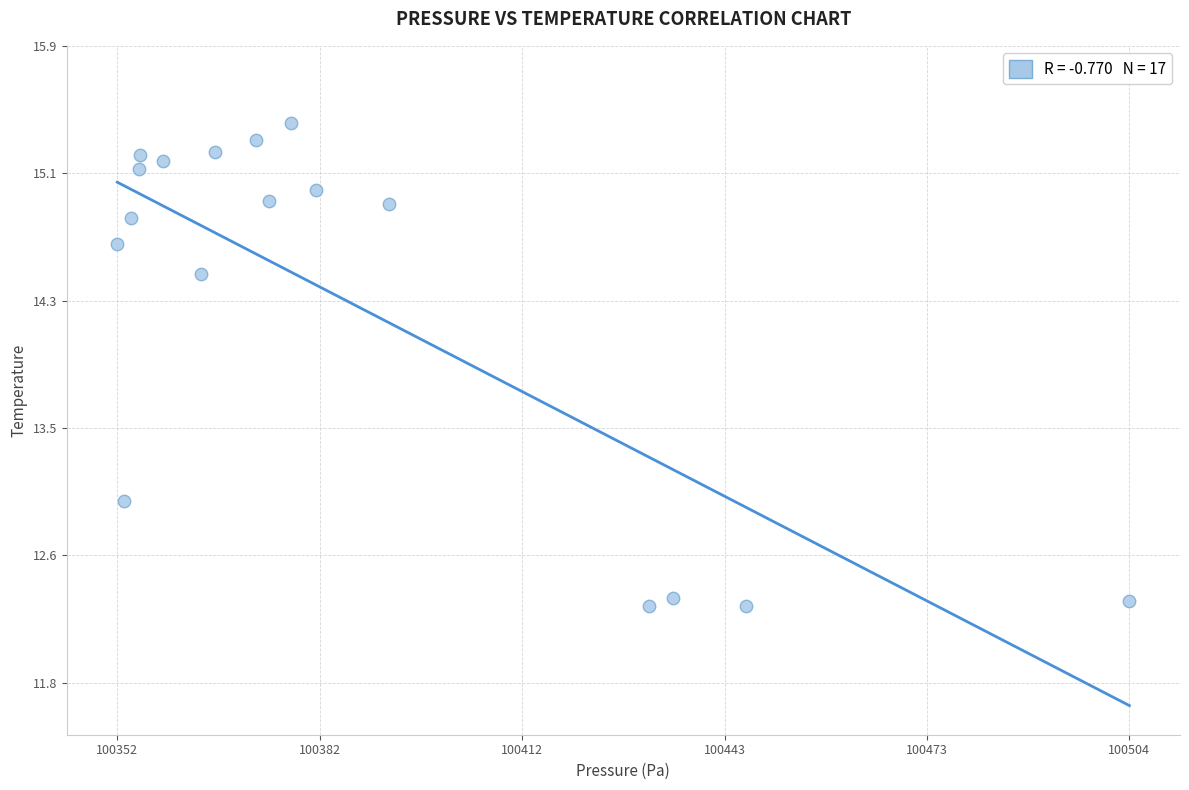

What is the range of X values (max minus min)?

152.2